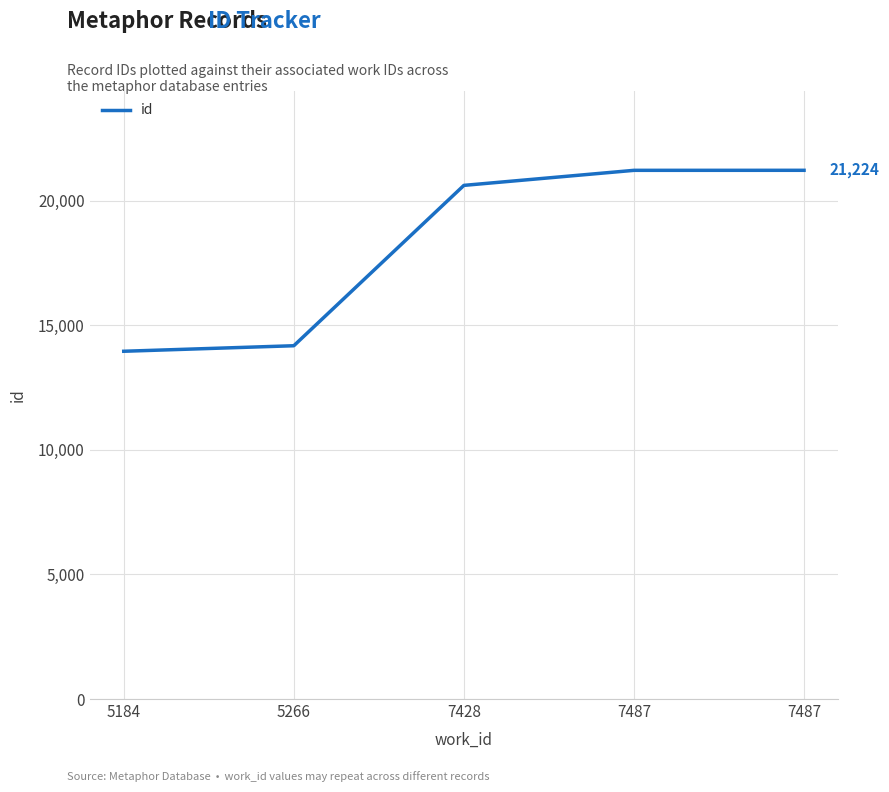

Rank the categories by value from lowest to highest.

5184, 5266, 7428, 7487, 7487